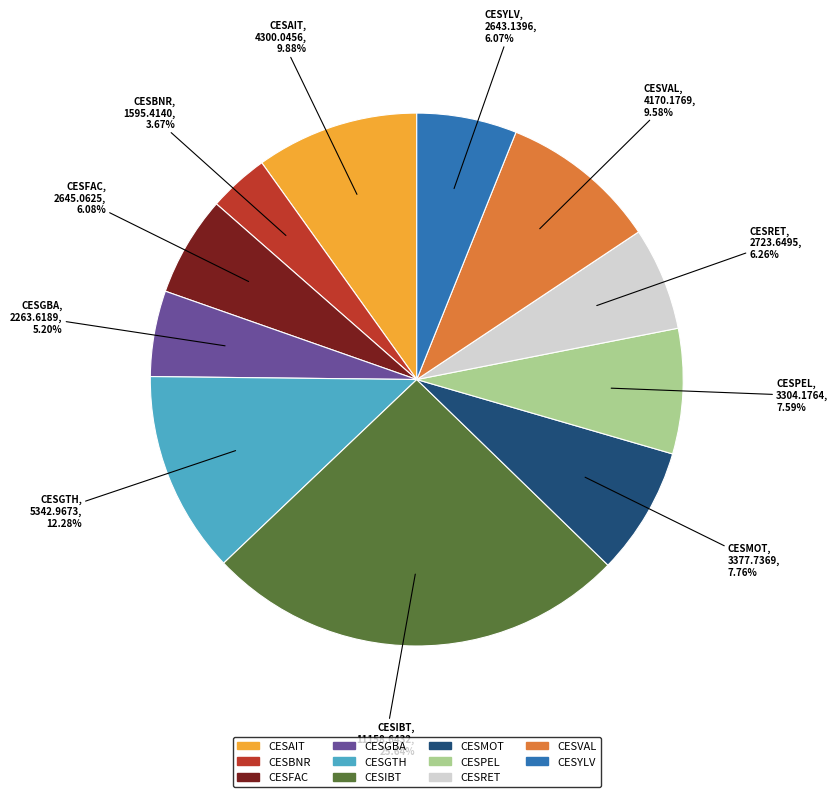

Count the number of slices in the pie.

11